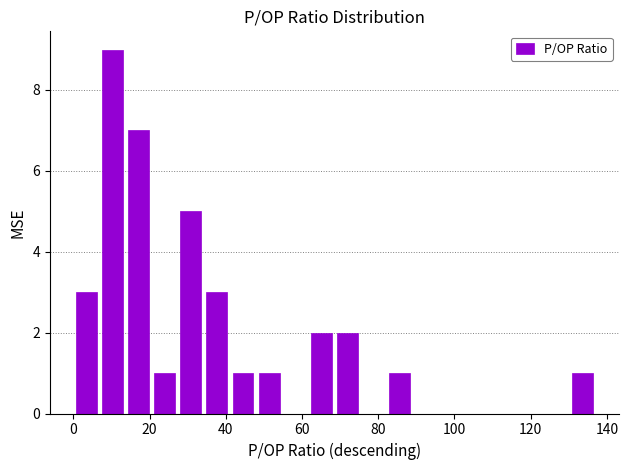

Around what value on the x-axis is the tallest bar? Give the approximate position of its centre, as read against the axis.

10